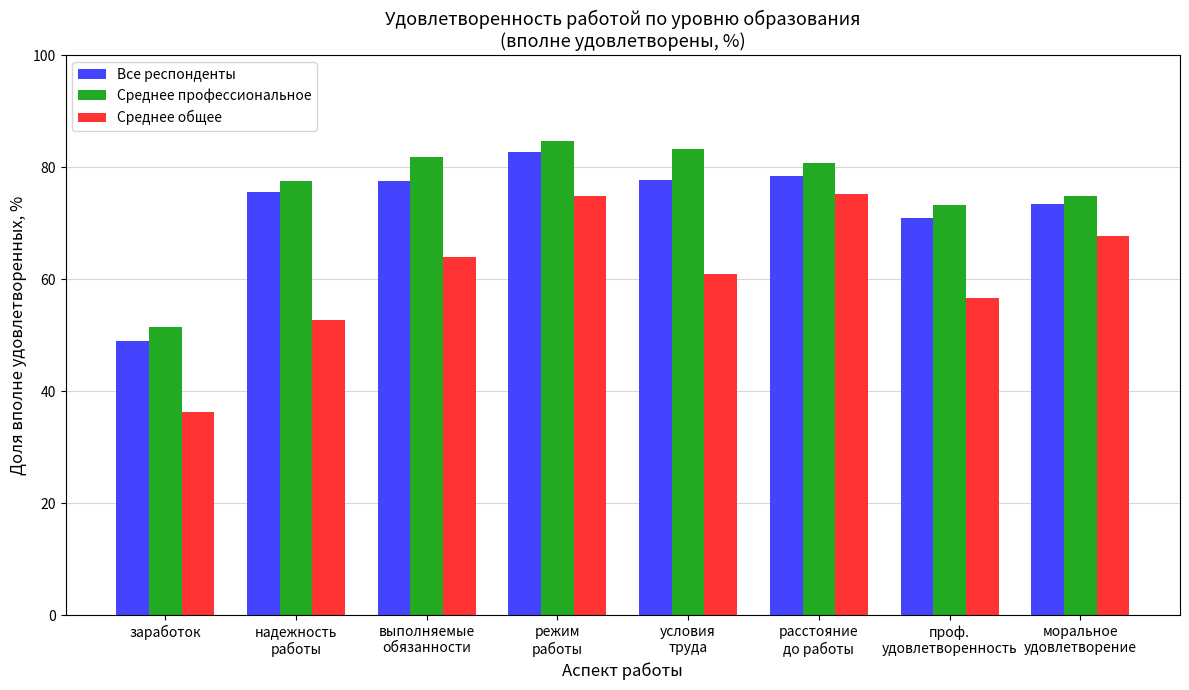

How many groups of bars are there?

8